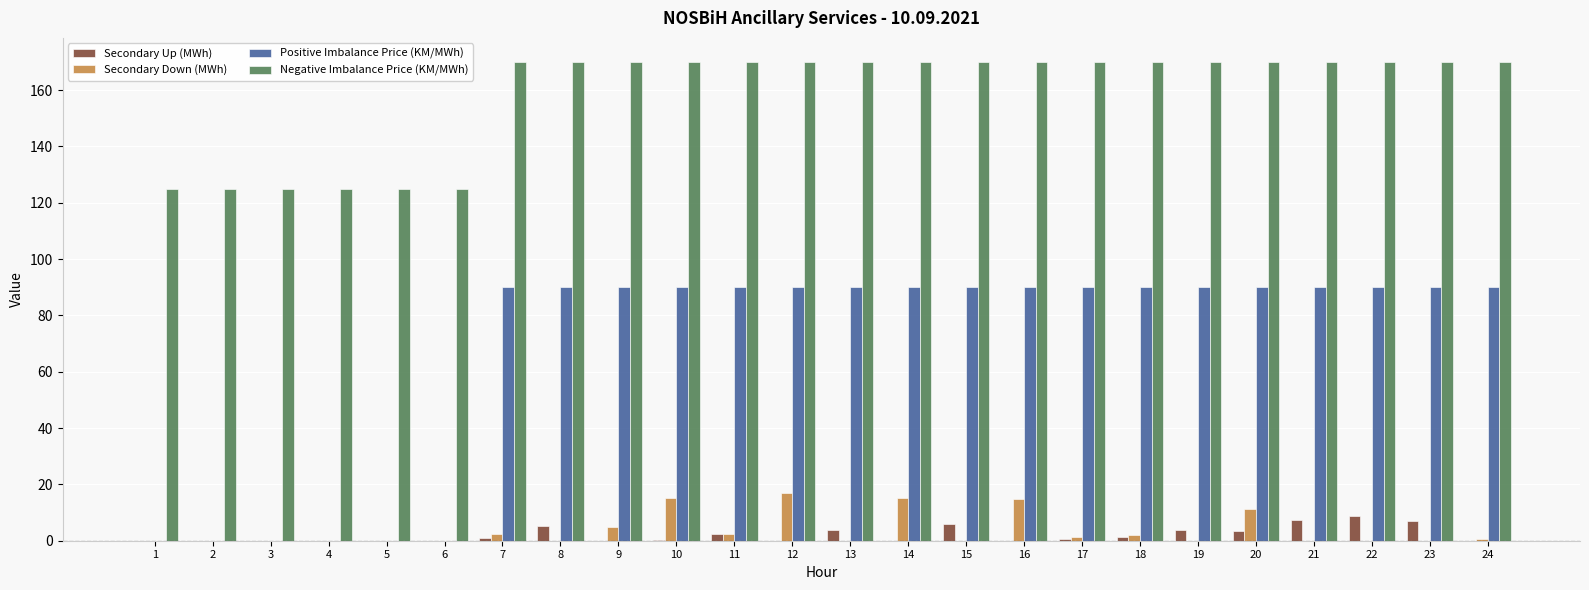

What is the total value across all series at 12?

277.1